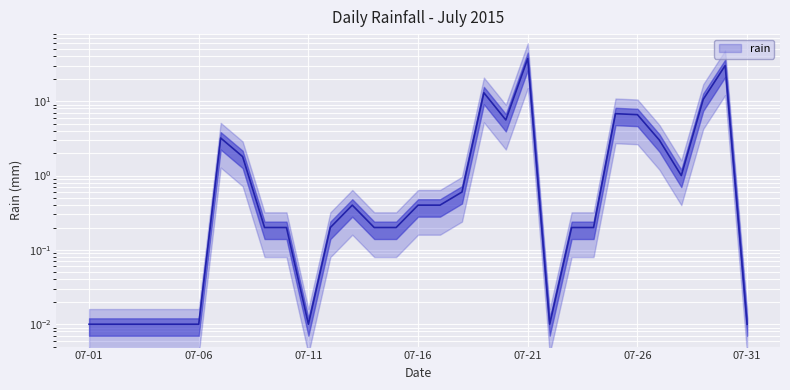

Approximately how many times larger is the value at 2015-07-10 compared to 2015-07-27?

0.1